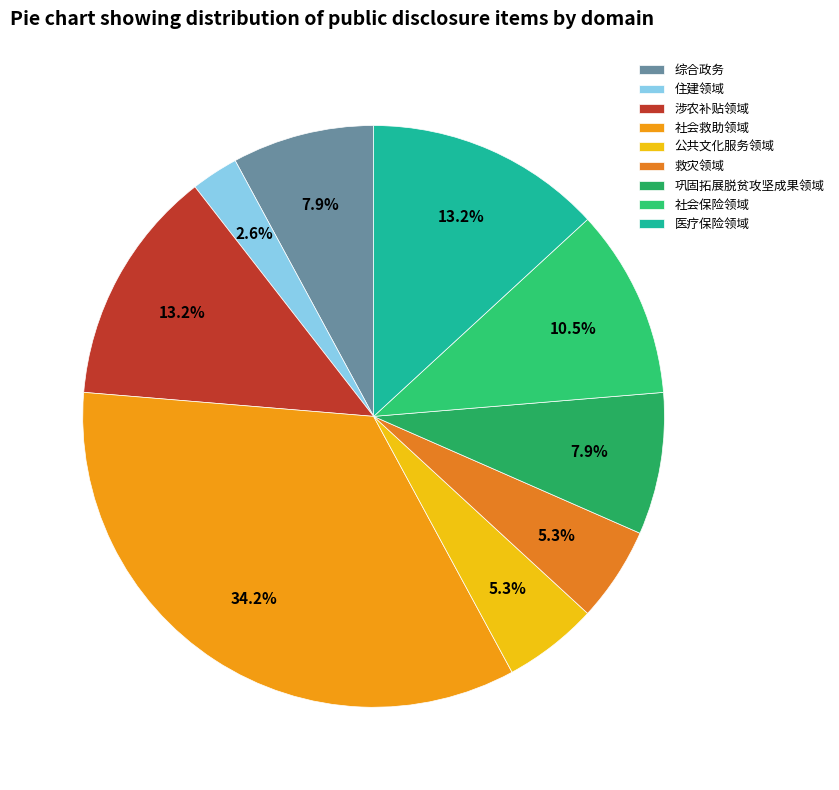

To the nearest percent, what portion does 救灾领域 represent?

5%